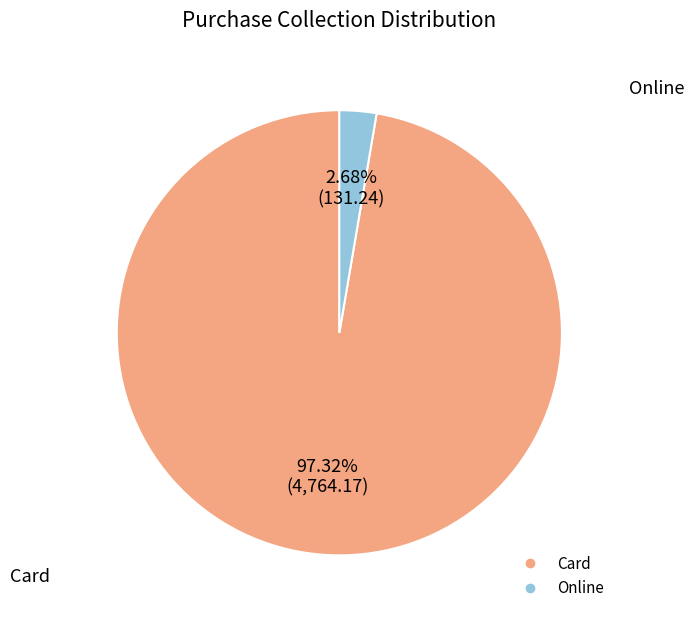

What percentage is the Online slice, to the nearest percent?

3%